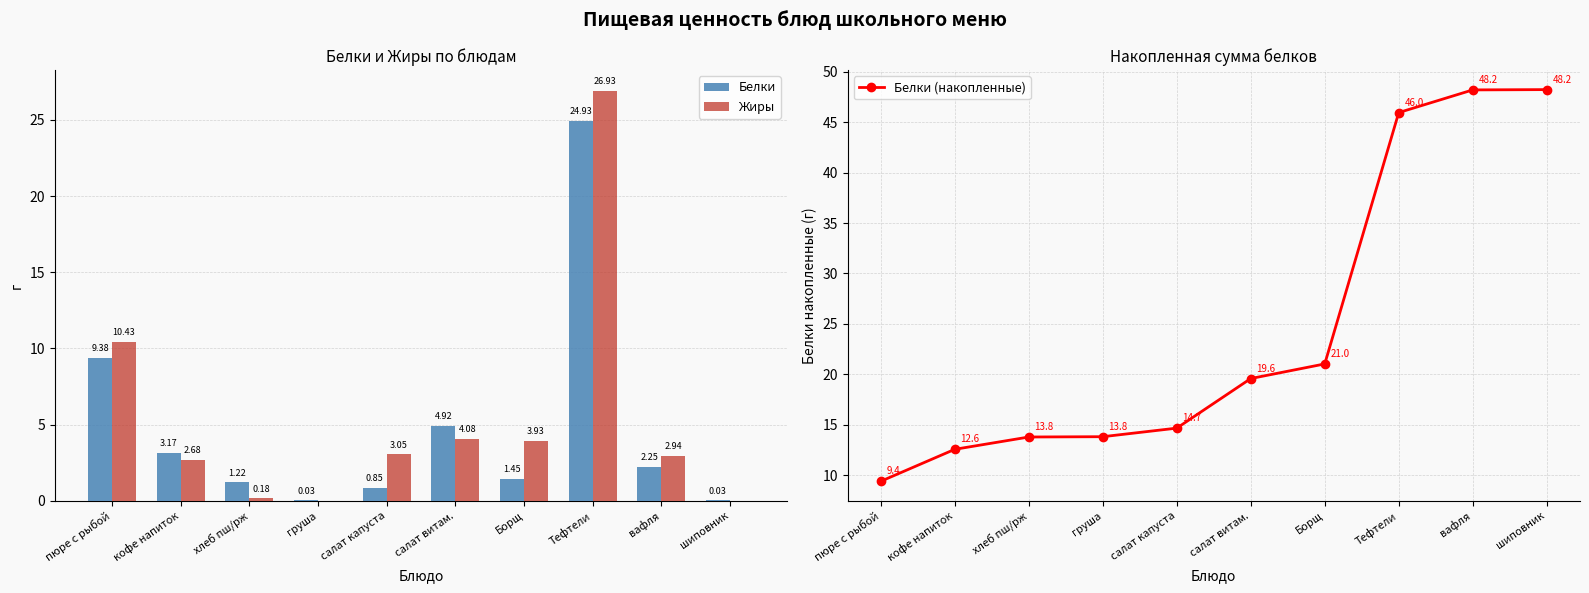

At which label does Белки (накопленные) reach its minimum?

пюре с рыбой